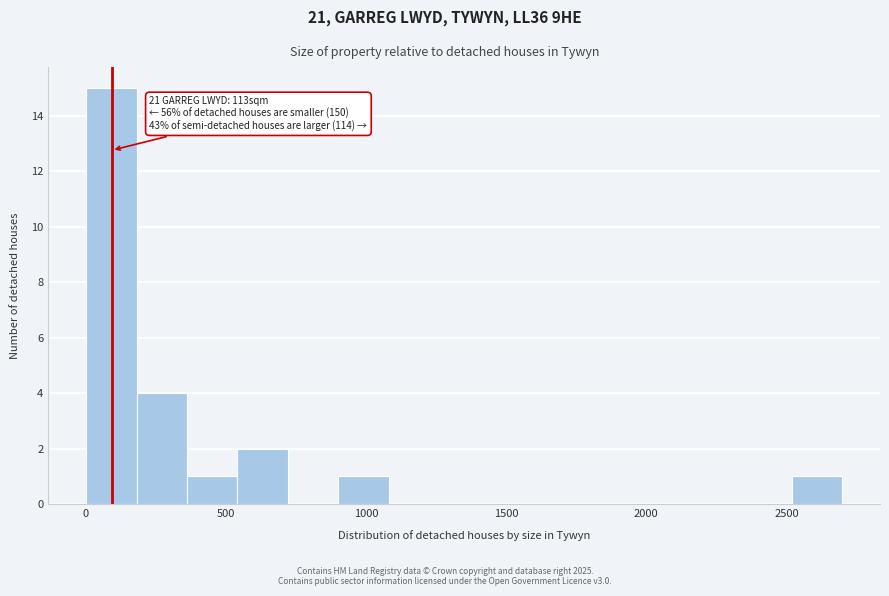

Around what value on the x-axis is the tallest bar? Give the approximate position of its centre, as read against the axis.

100